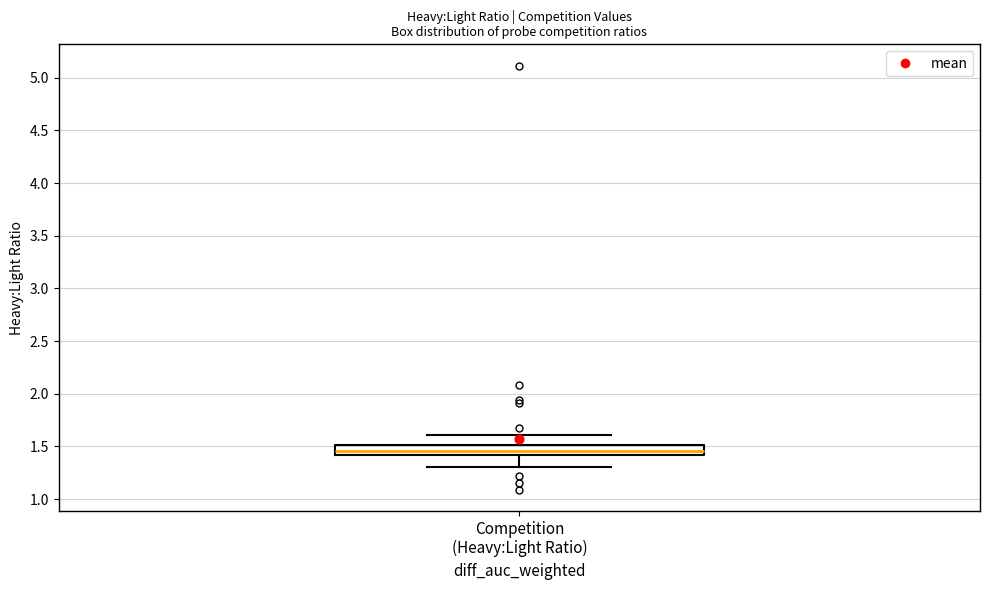

Where is the upper edge of the box for Competition (Heavy:Light Ratio) on the y-axis? The values are not printed on the chart, so give them approximately, as read against the axis.

1.50